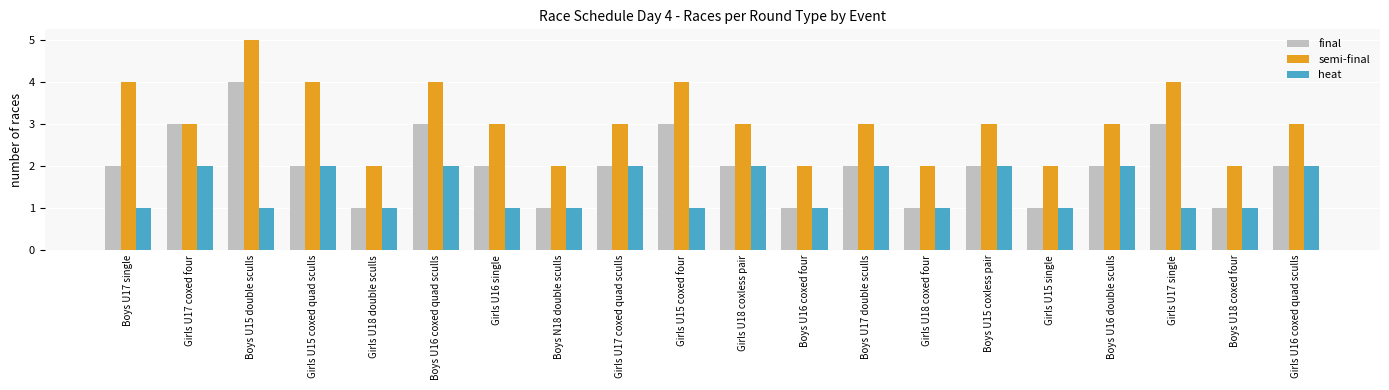

What is the average value of the heat series?

1